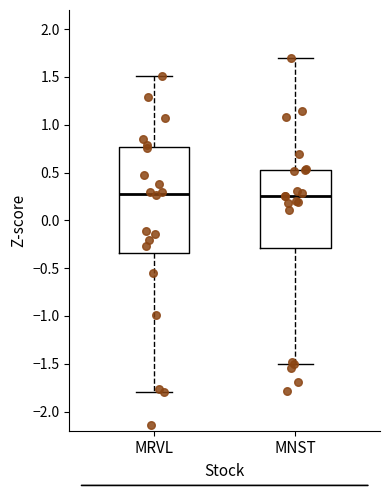

Reading left to right, transcribe this box plot: for each box, give where its median line is, the range the box spans, and where its two whiskers end, as read against the y-axis. The values are not printed on the chart, so give them approximately, as read against the axis.

MRVL: median 0.30, box -0.35 to 0.75, whiskers -1.80 to 1.50
MNST: median 0.25, box -0.30 to 0.55, whiskers -1.50 to 1.70